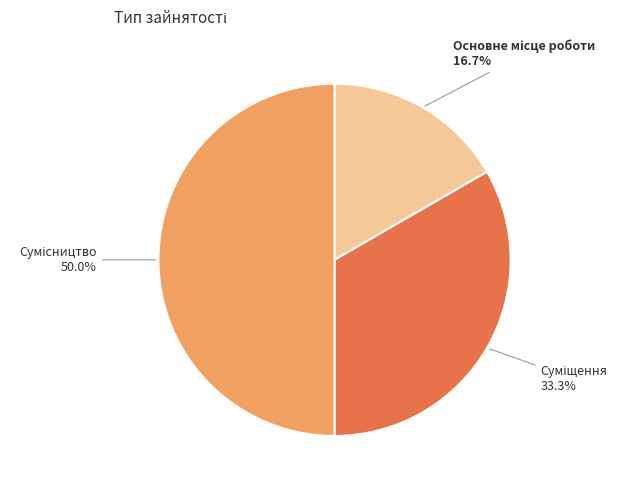

How many segments does this pie chart have?

3